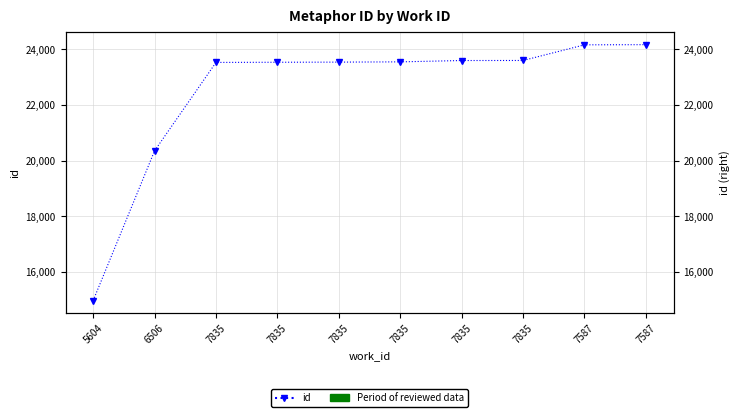

What is the greatest value displayed?

24169